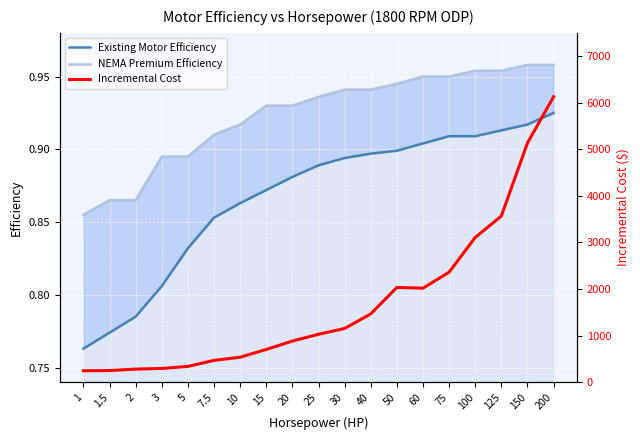

At which category is the sum across all series the highest?

200